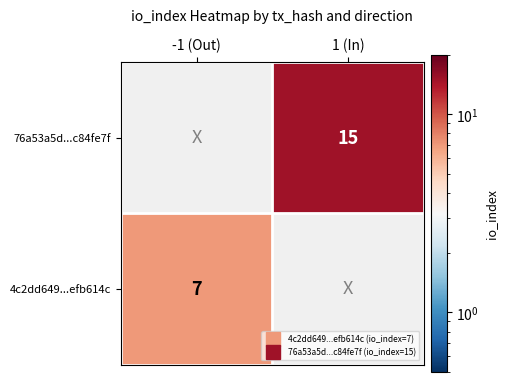

Which has a higher value, io_index or direction?

io_index